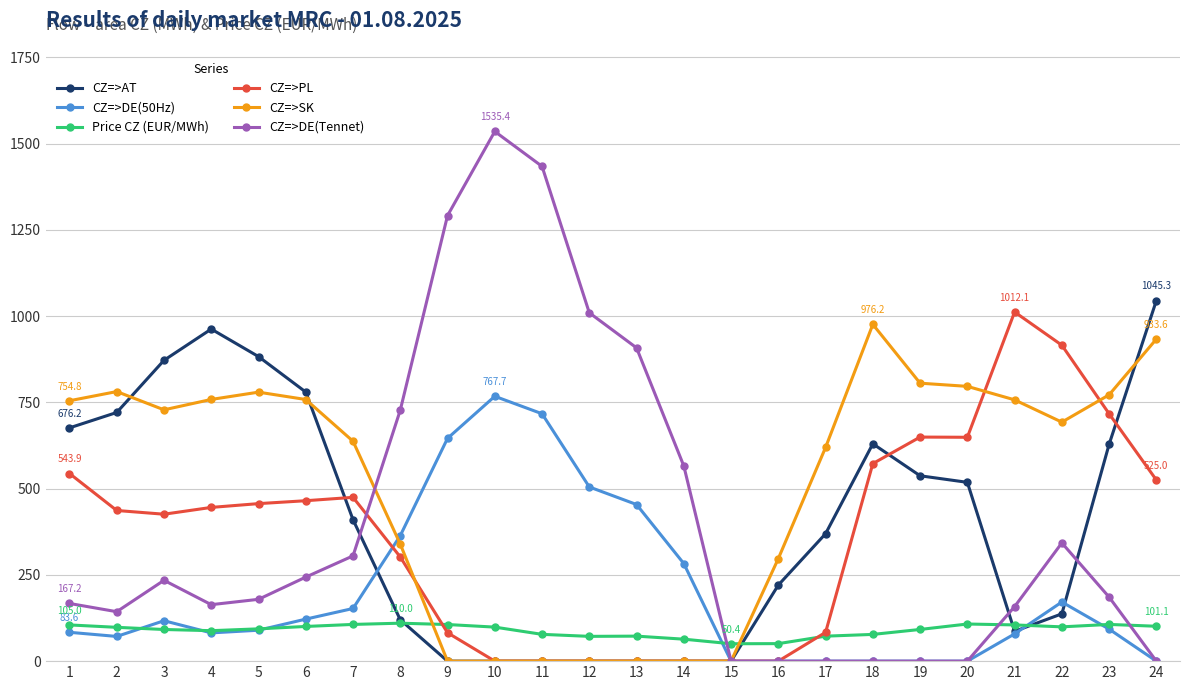

Which series has the largest total across all categories?

CZ=>SK